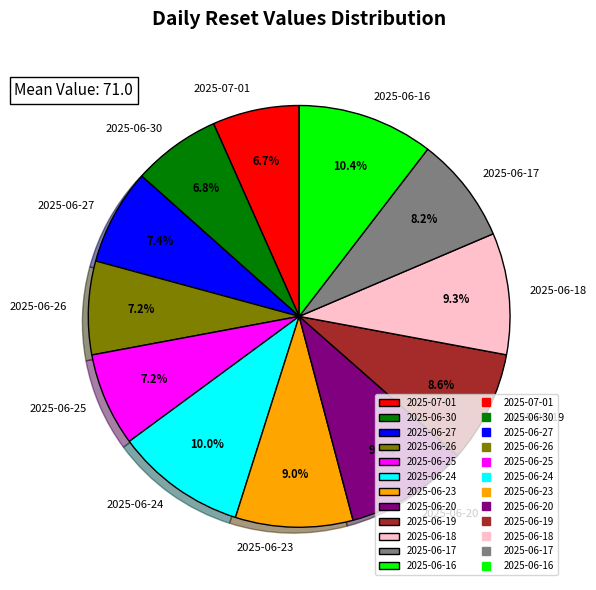

How many segments does this pie chart have?

12